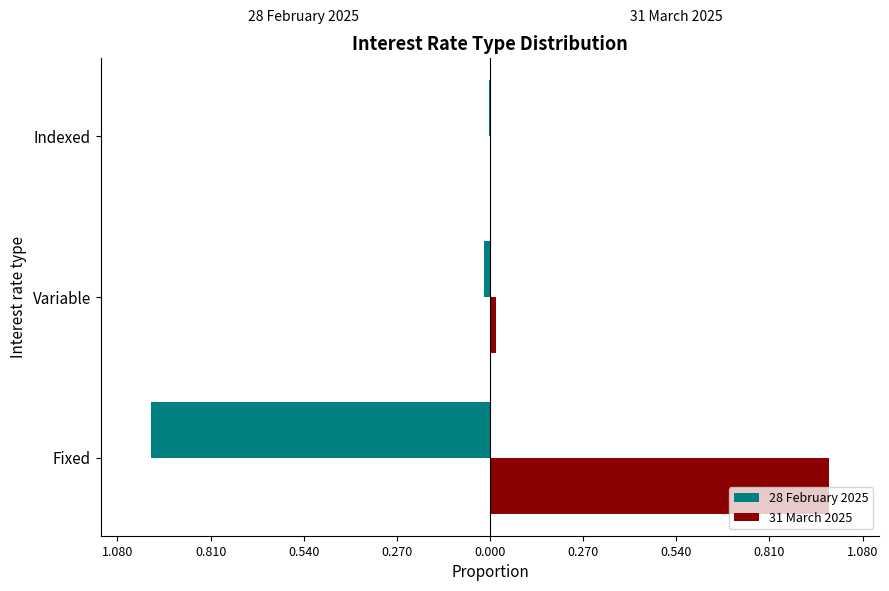

What are all the series names shown in the legend?

28 February 2025, 31 March 2025